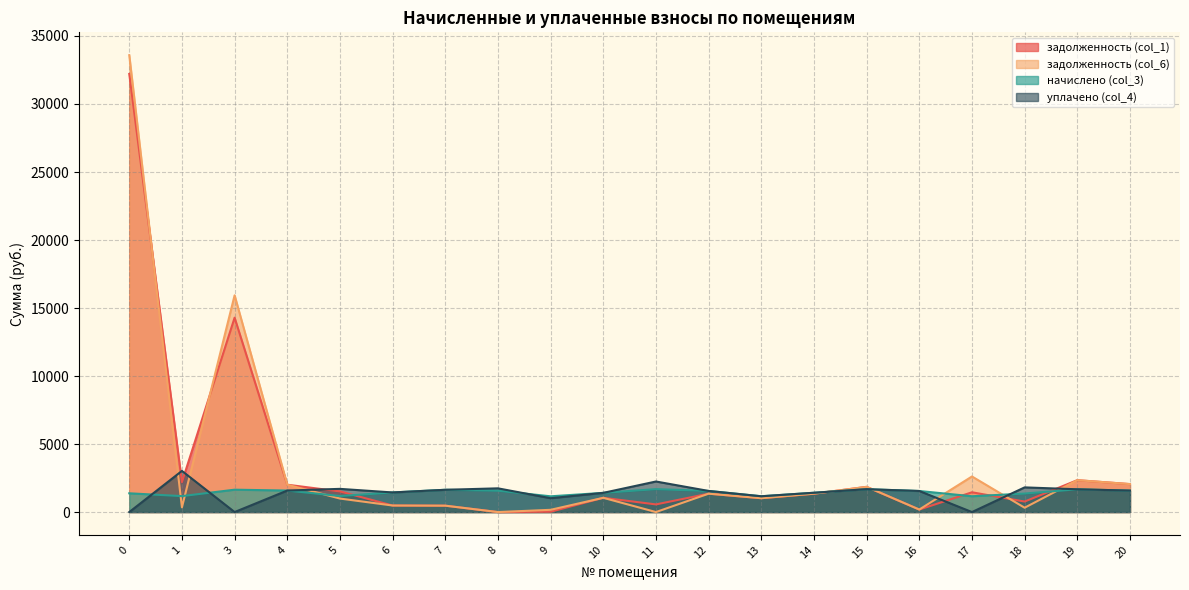

The value of начислено (col_3) at 3 is 1644.4. True or false?

True